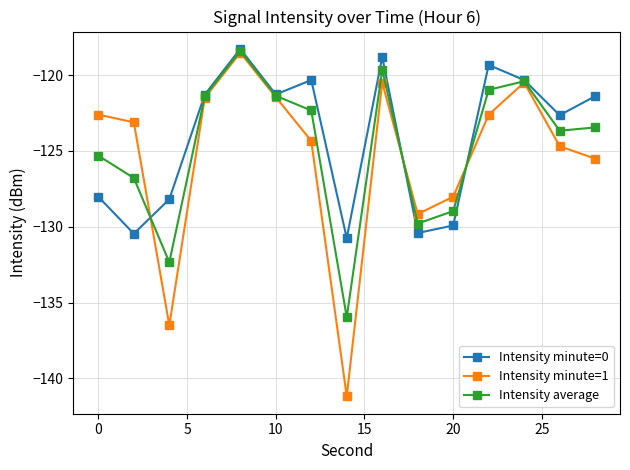

Which series has the largest range (max minus min)?

Intensity minute=1